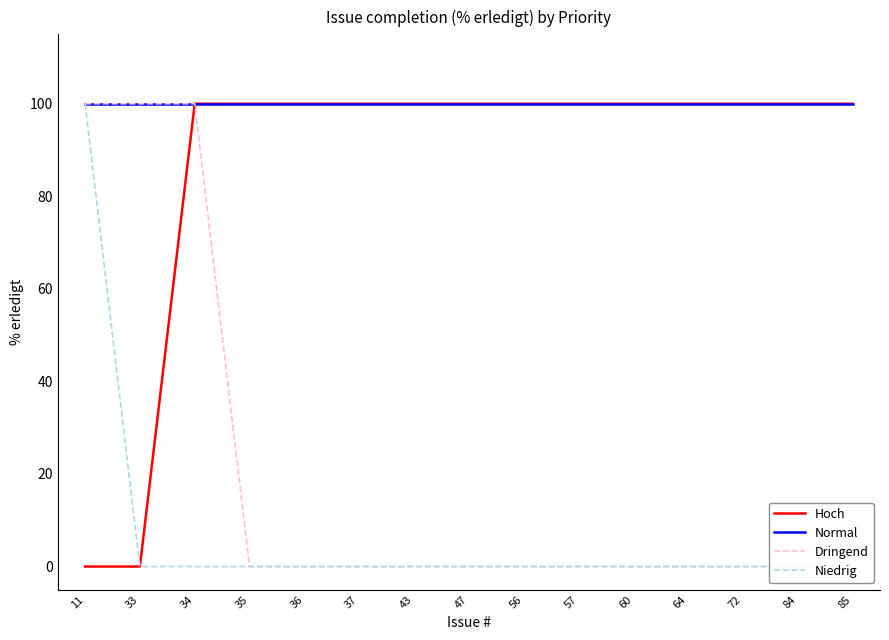

What is the sum of the Dringend values at 34 and 33?

200